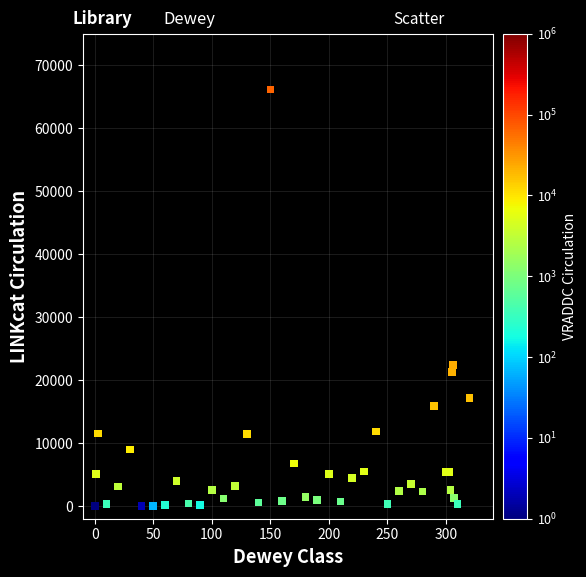

What Y value in the scatter plot is closest to 33091?

22397